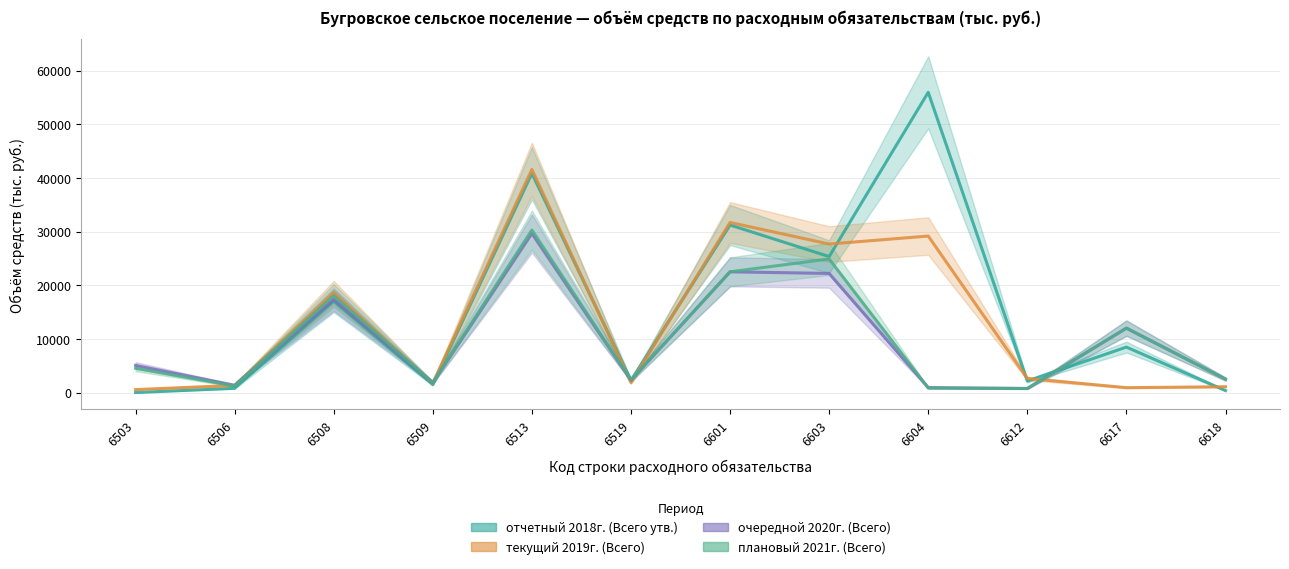

List the labels in order of плановый 2021г. (Всего) value, smallest first.

6612, 6604, 6506, 6509, 6519, 6618, 6503, 6617, 6508, 6601, 6603, 6513